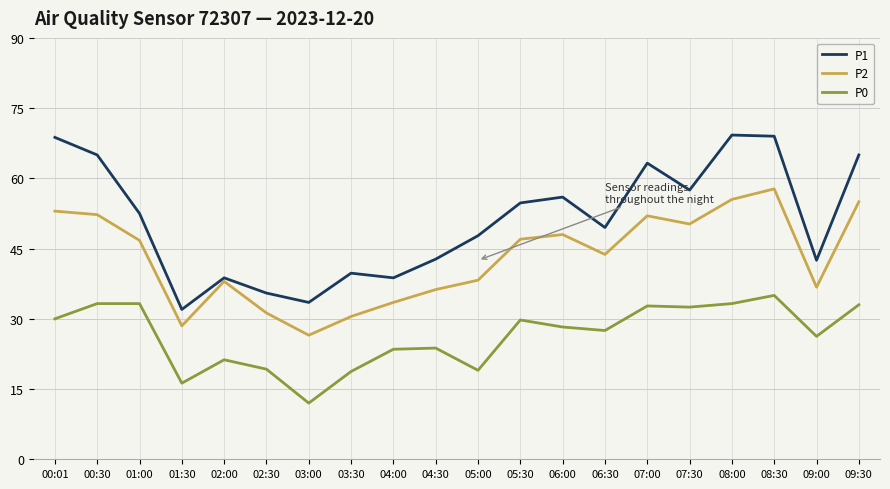

True or false: P2 and P0 intersect in this chart.

False